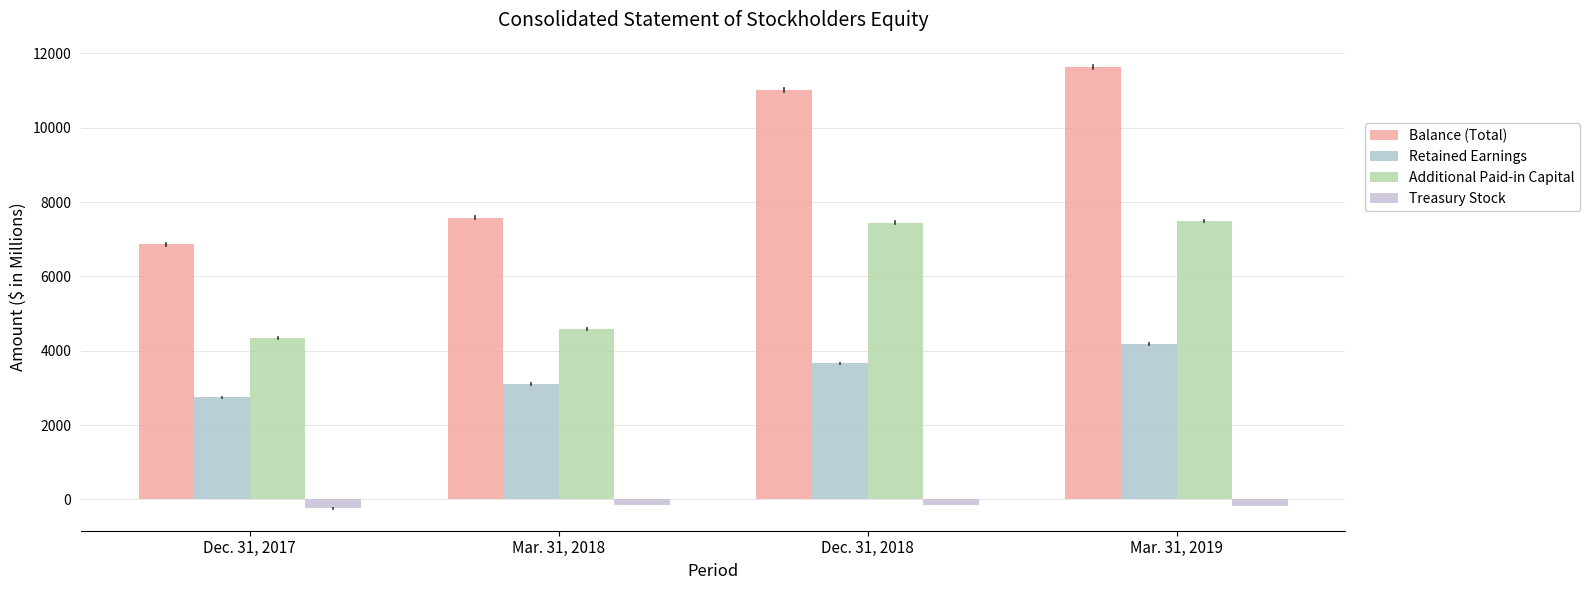

What is the minimum value for Additional Paid-in Capital?

4349